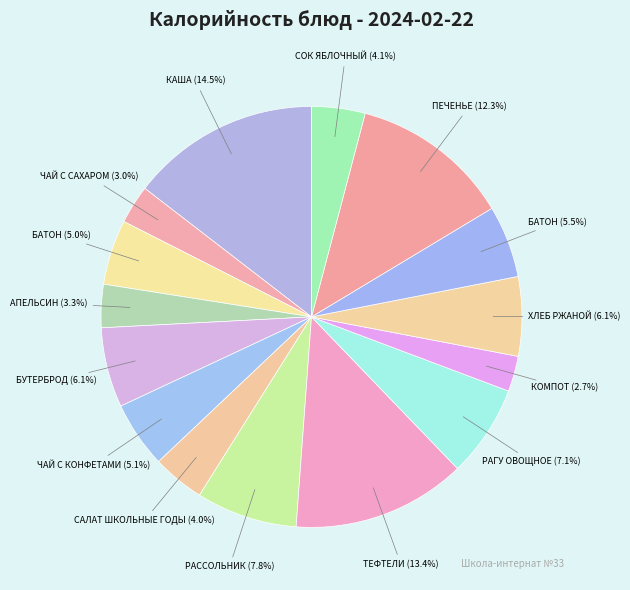

How many slices are in this pie chart?

15